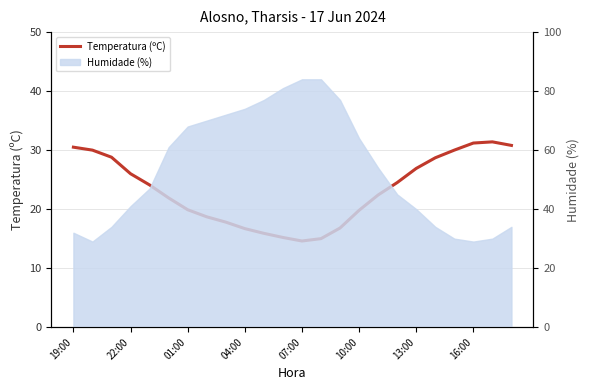

What is the value of the 2nd point from the left?

30.0